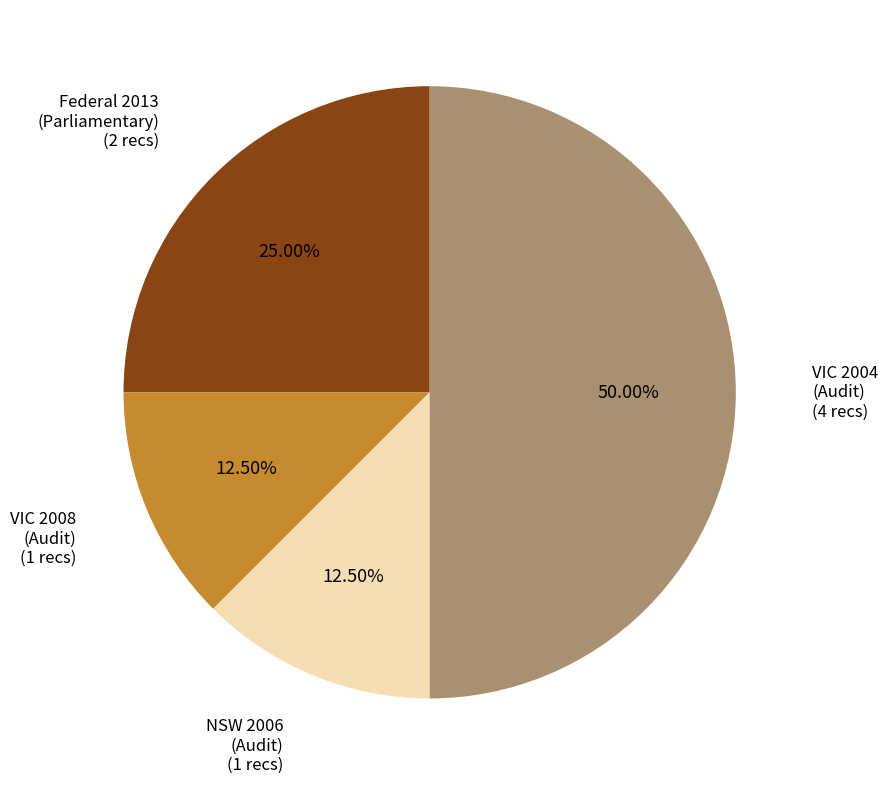

Does Federal 2013 (Parliamentary) account for over 50% of the chart?

No